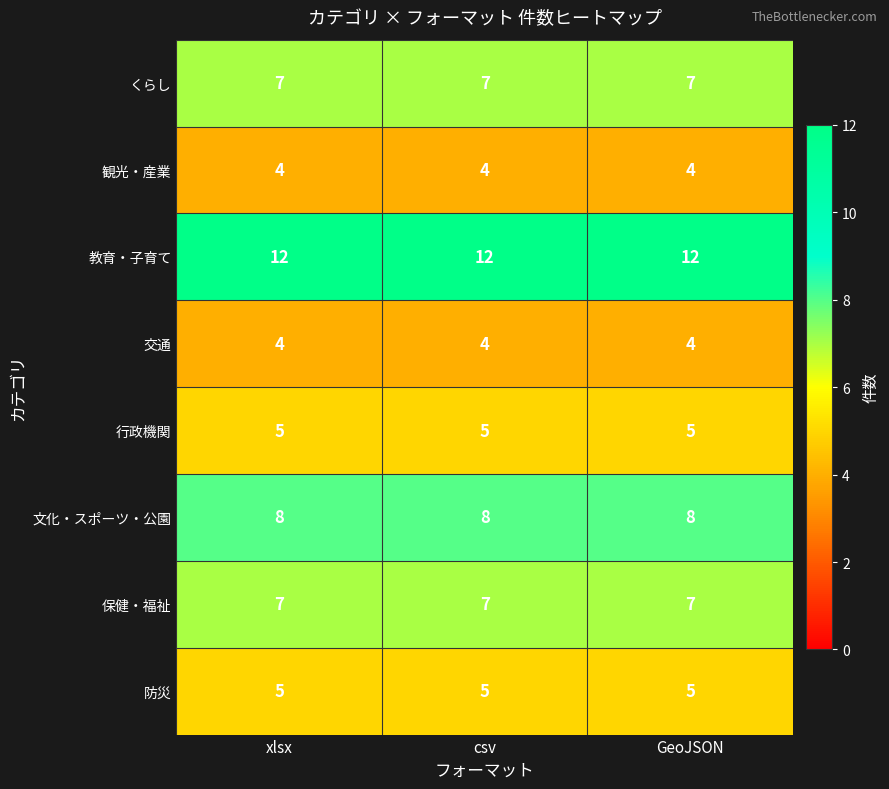

What is the total value across all series at GeoJSON?

52